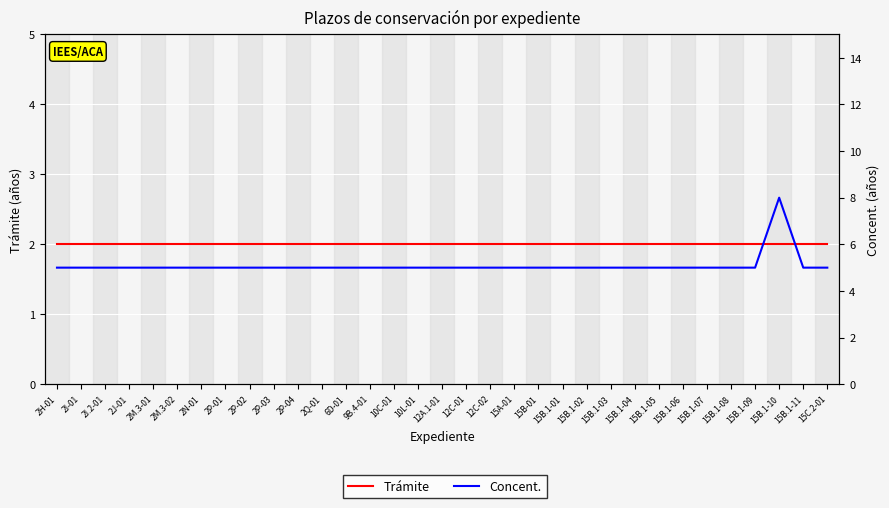

At which label does Trámite reach its minimum?

2H-01